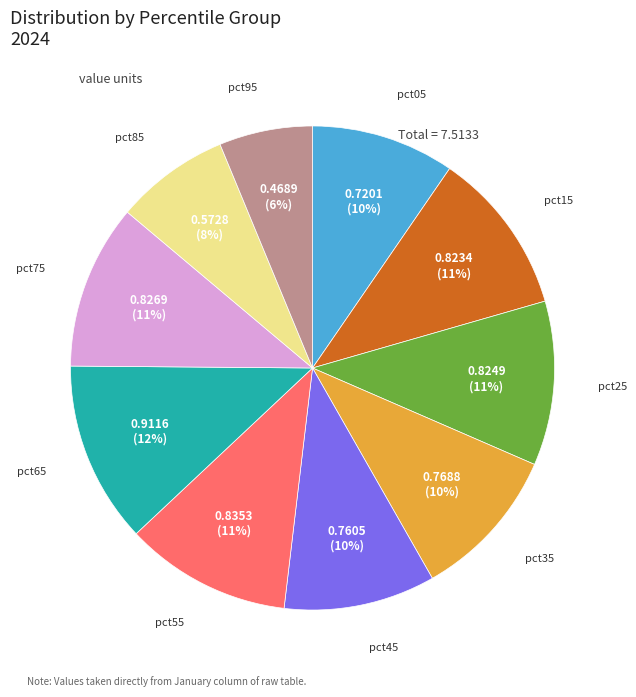

What is the largest slice in the pie chart?

pct65